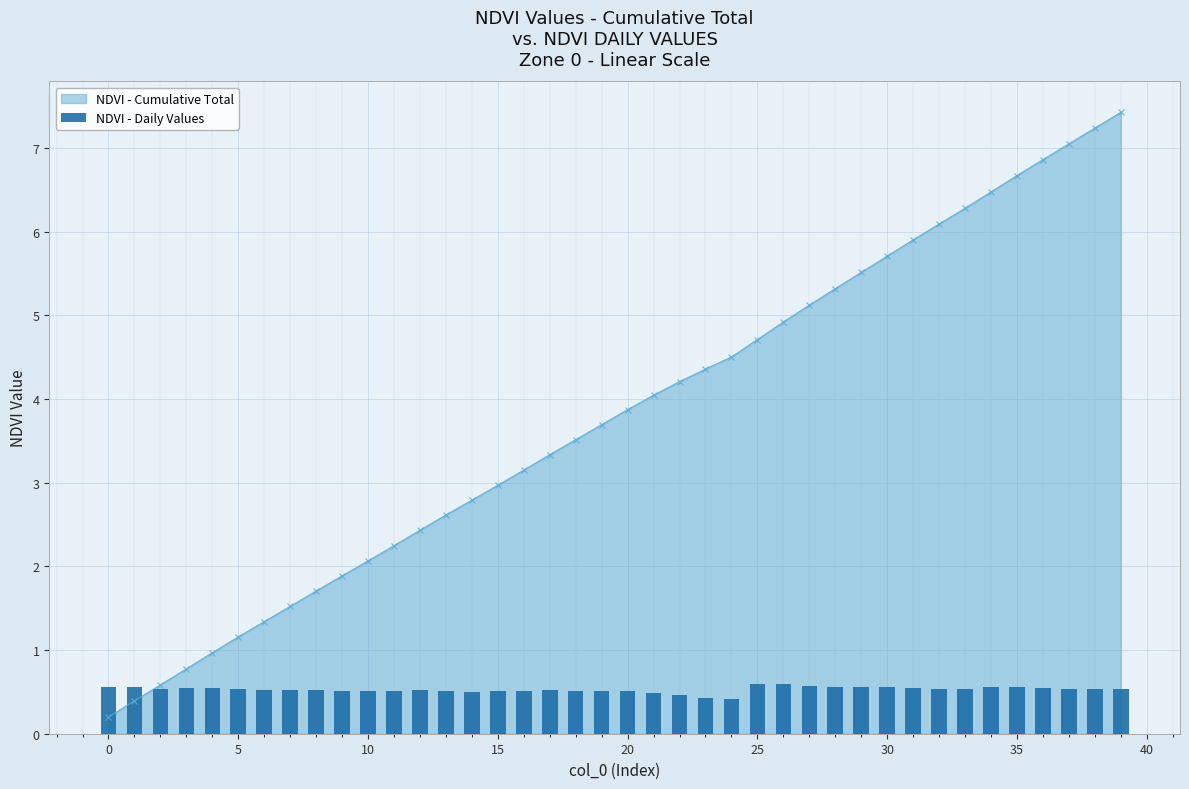

What is the highest value of the NDVI - Cumulative Total series?

7.4